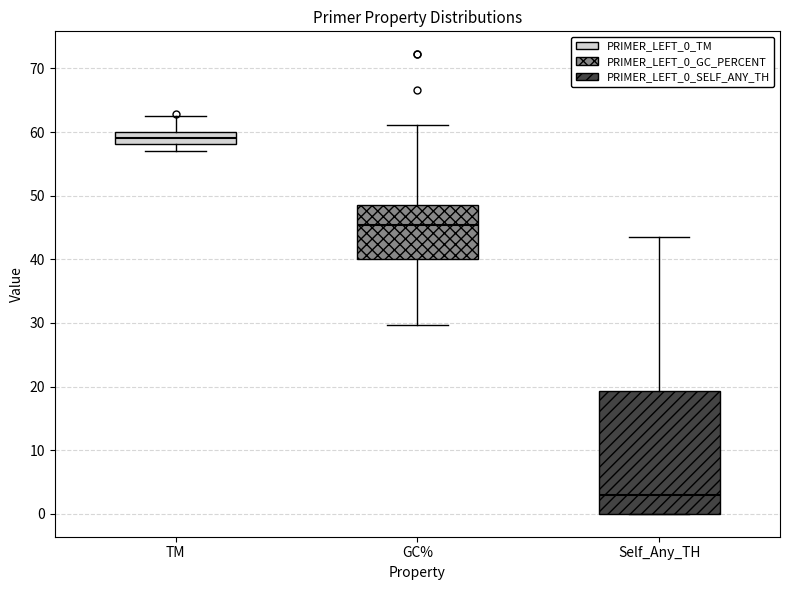

Reading left to right, transcribe this box plot: for each box, give where its median line is, the range the box spans, and where its two whiskers end, as read against the y-axis. The values are not printed on the chart, so give them approximately, as read against the axis.

TM: median 59, box 58 to 60, whiskers 57 to 62
GC%: median 45, box 40 to 49, whiskers 30 to 61
Self_Any_TH: median 3, box 0 to 19, whiskers 0 to 44